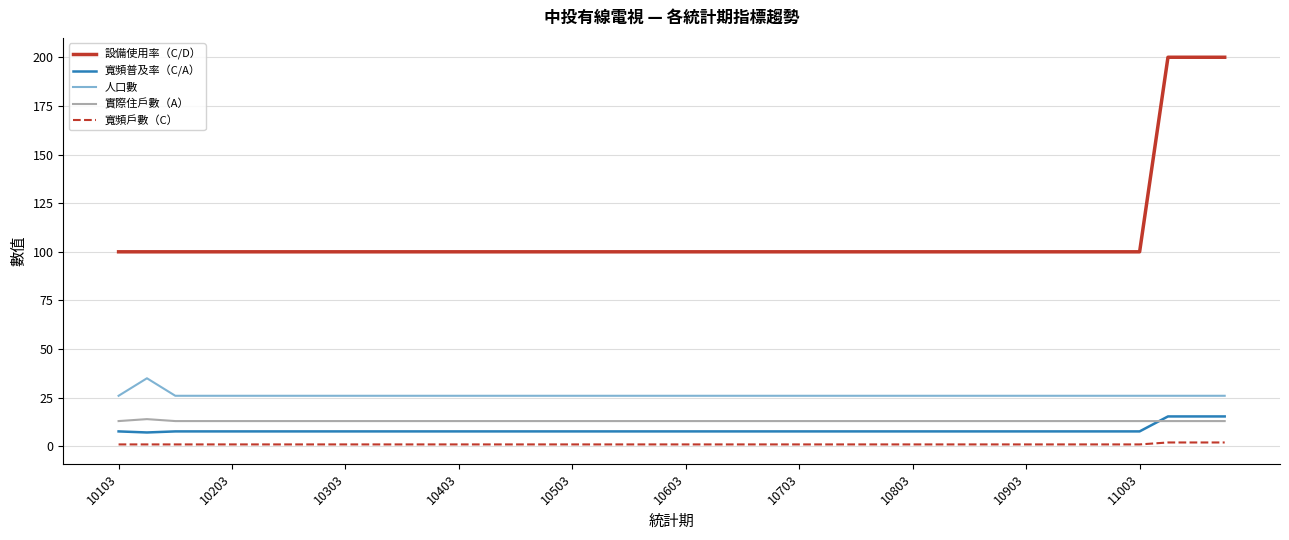

Is this an area chart (filled region under the line)?

No